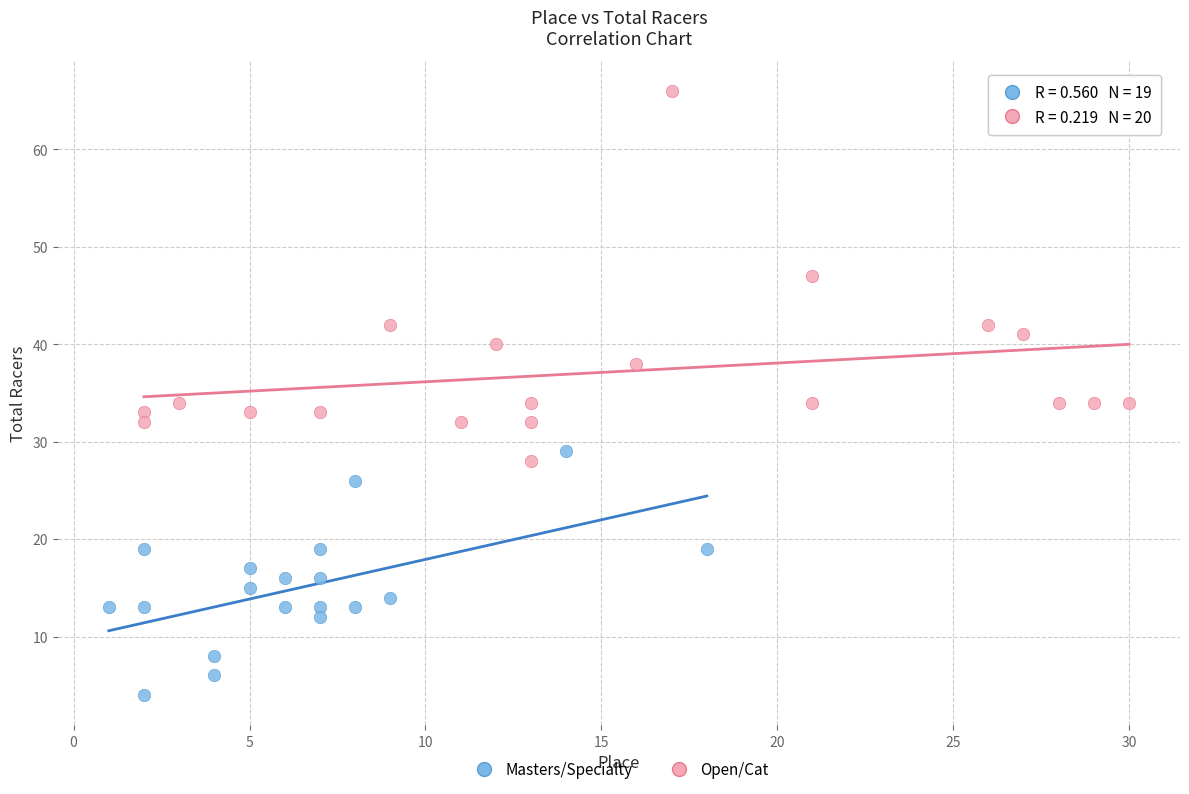

Which series has the largest Y range (max minus min)?

Open/Cat